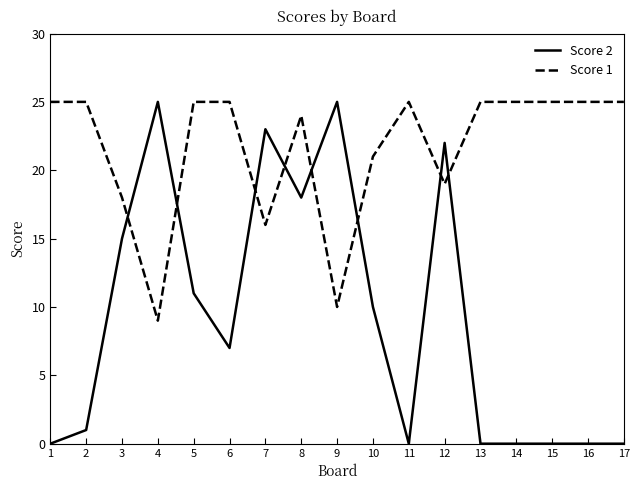

At how many categories does at least one series exceed 3?

17